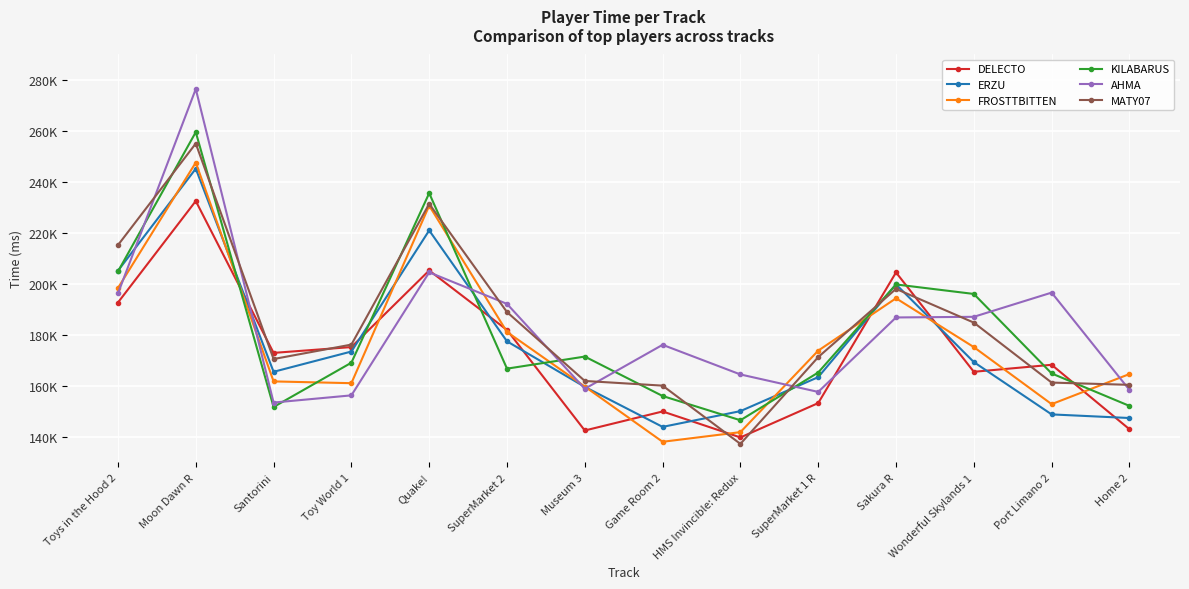

True or false: MATY07 has a value of 188950 at SuperMarket 2.

True